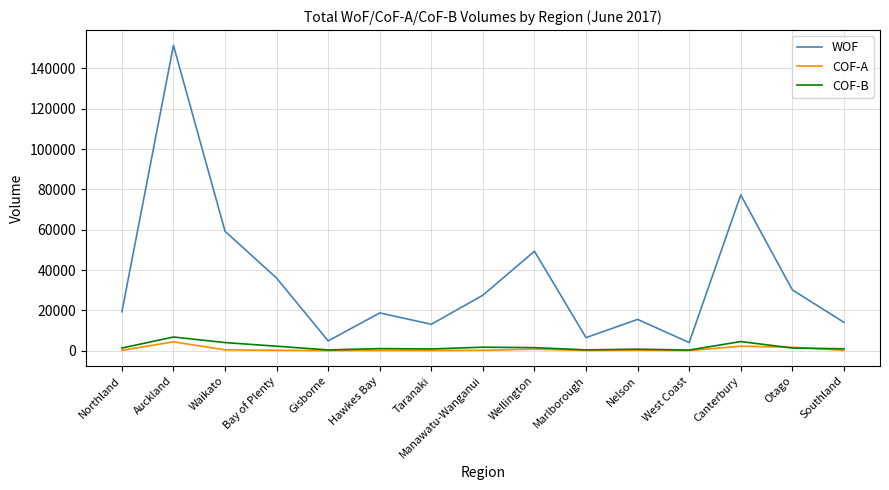

True or false: COF-B and WOF cross at least once.

False